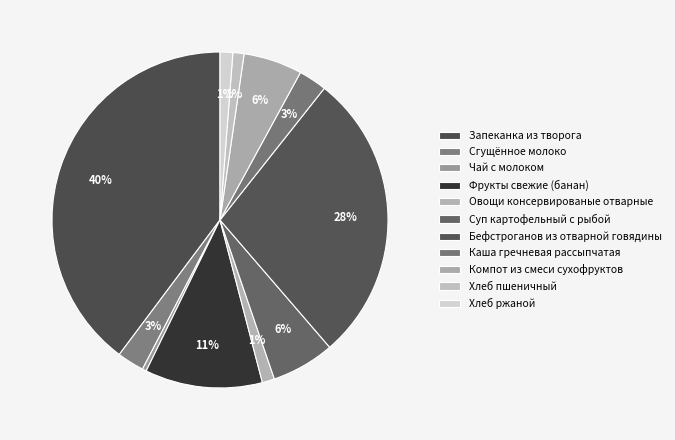

How many segments does this pie chart have?

11